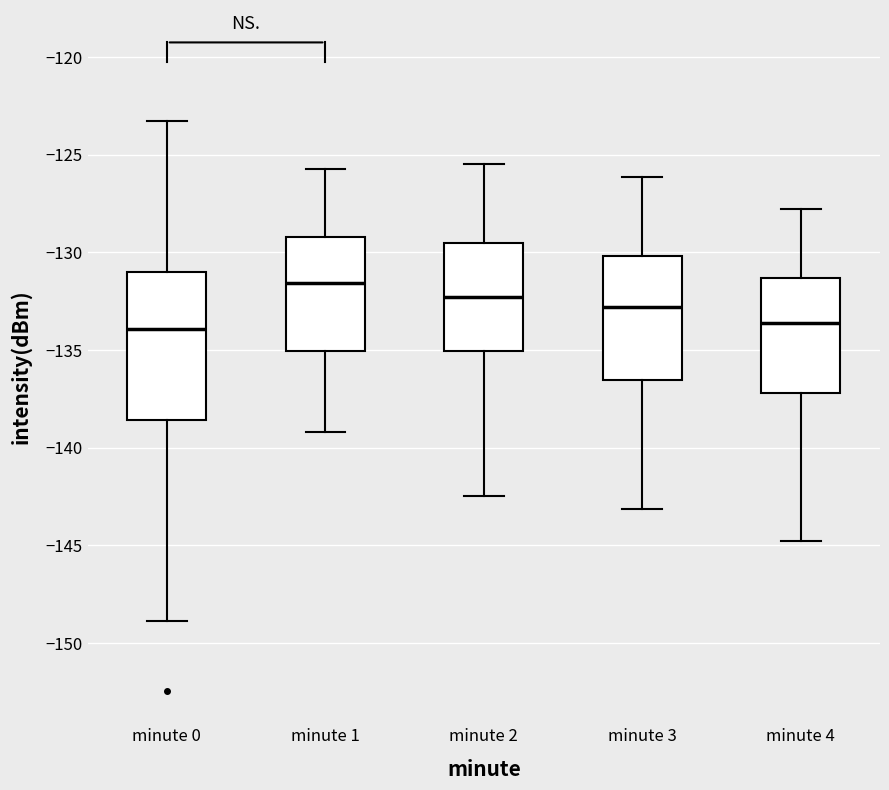

Which box is the tallest, from its lower edge to its upper edge?

minute 0